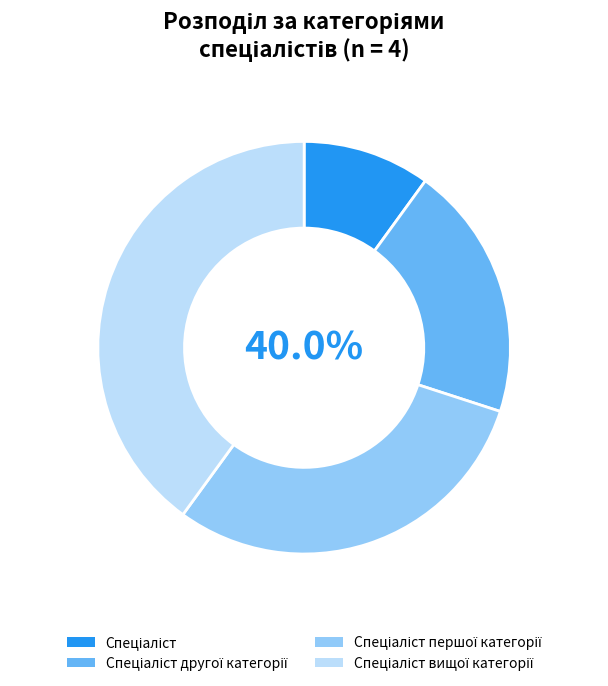

Rank the categories by value from highest to lowest.

Спеціаліст вищої категорії, Спеціаліст першої категорії, Спеціаліст другої категорії, Спеціаліст